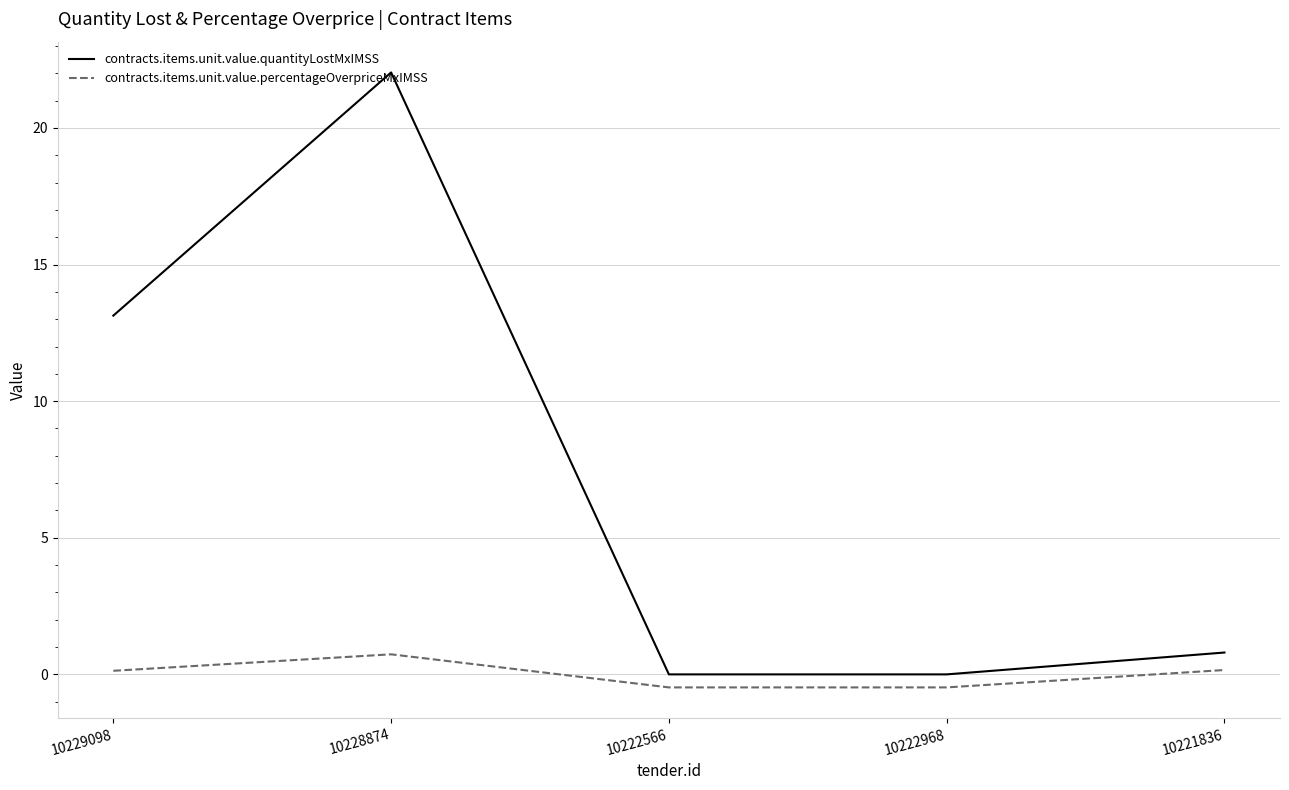

What position from the left is 10228874?

2